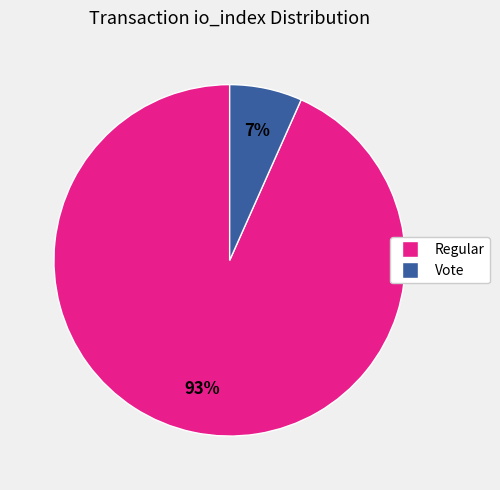

Is there any slice that represents more than half of the pie?

Yes